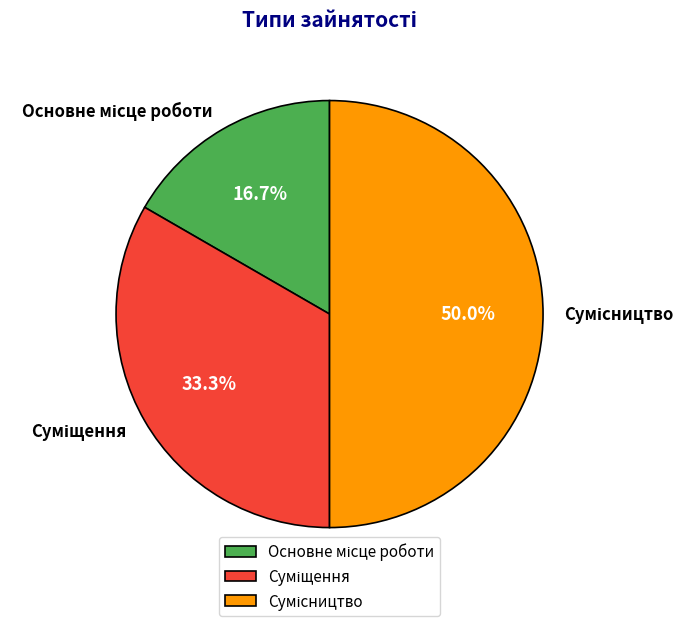

To the nearest percent, what is the difference between the largest and smallest slice percentages?

33%